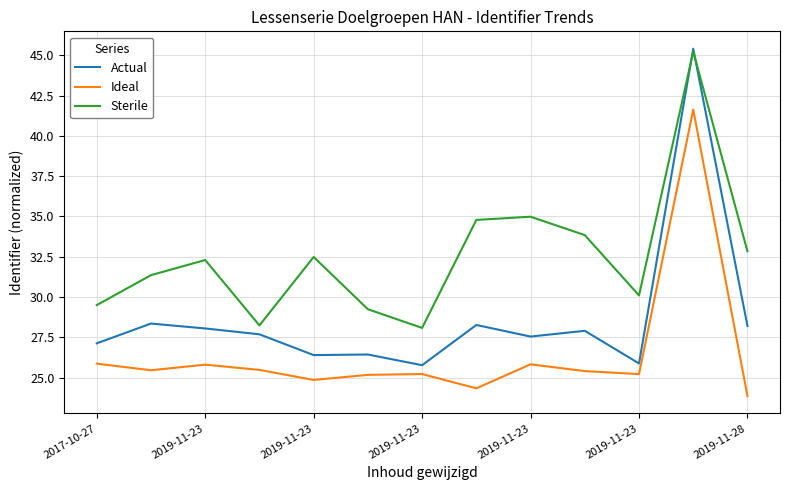

Which series has the largest total across all categories?

Sterile